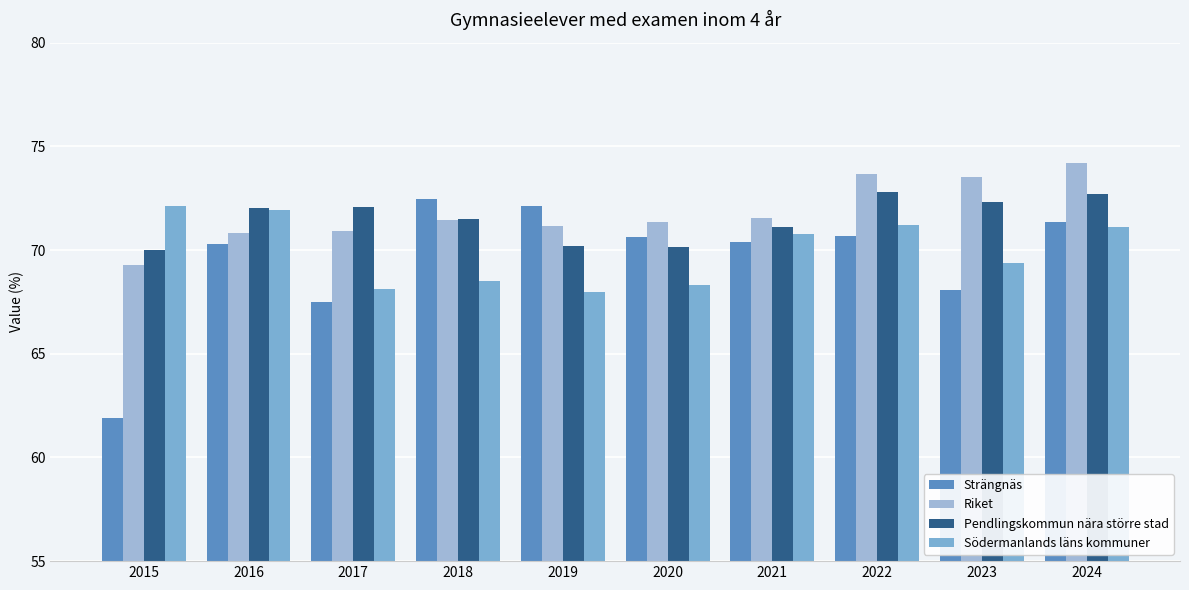

Which series has the largest total across all categories?

Riket